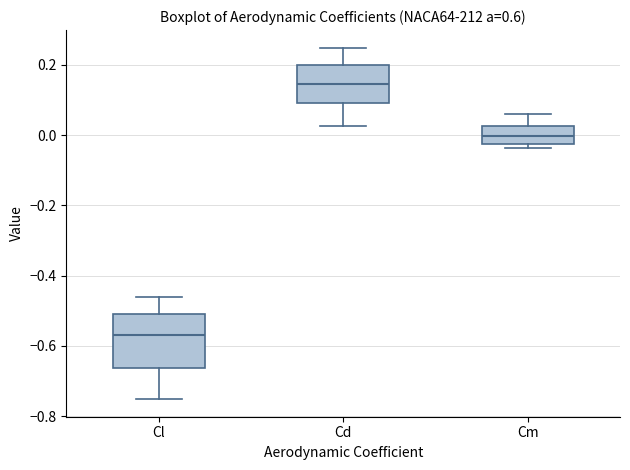

Reading left to right, transcribe this box plot: for each box, give where its median line is, the range the box spans, and where its two whiskers end, as read against the y-axis. The values are not printed on the chart, so give them approximately, as read against the axis.

Cl: median -0.56, box -0.66 to -0.52, whiskers -0.76 to -0.46
Cd: median 0.14, box 0.10 to 0.20, whiskers 0.02 to 0.24
Cm: median 0.00, box -0.02 to 0.02, whiskers -0.04 to 0.06